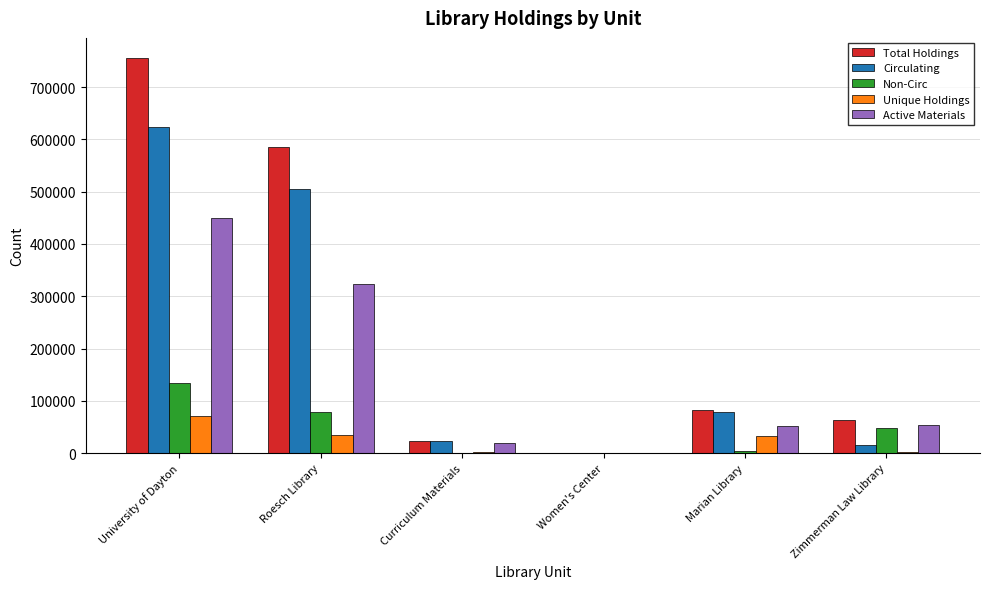

Which category has the highest value across all series?

University of Dayton